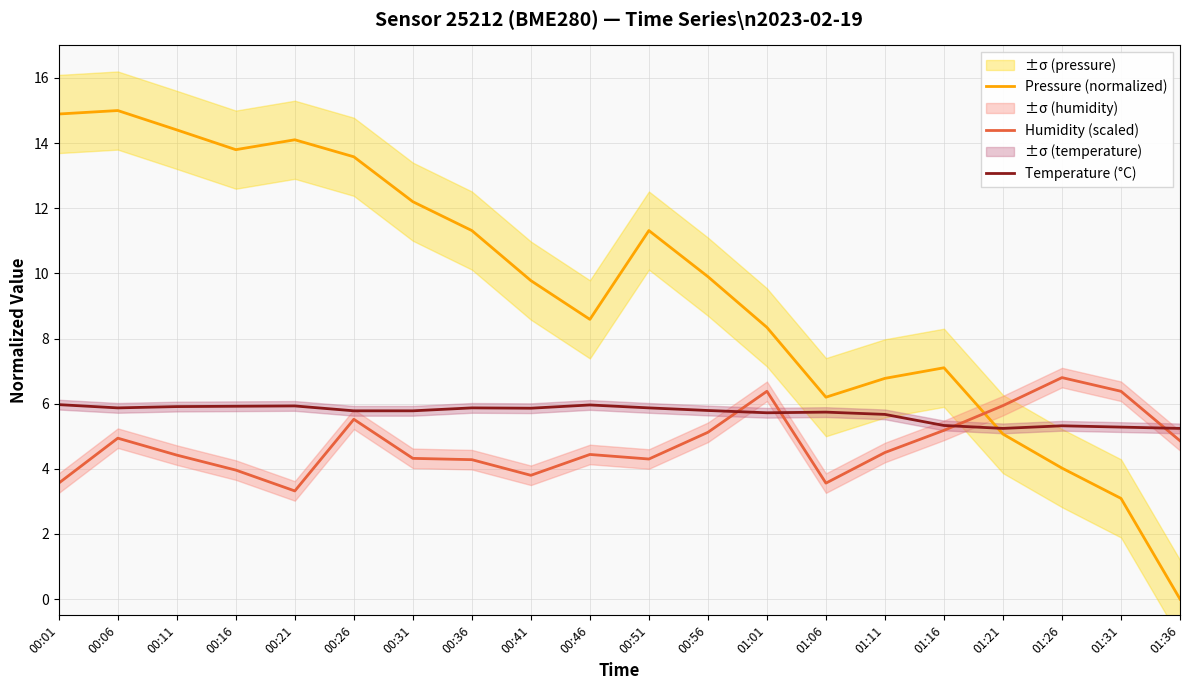

Count the number of categories in the chart.

20